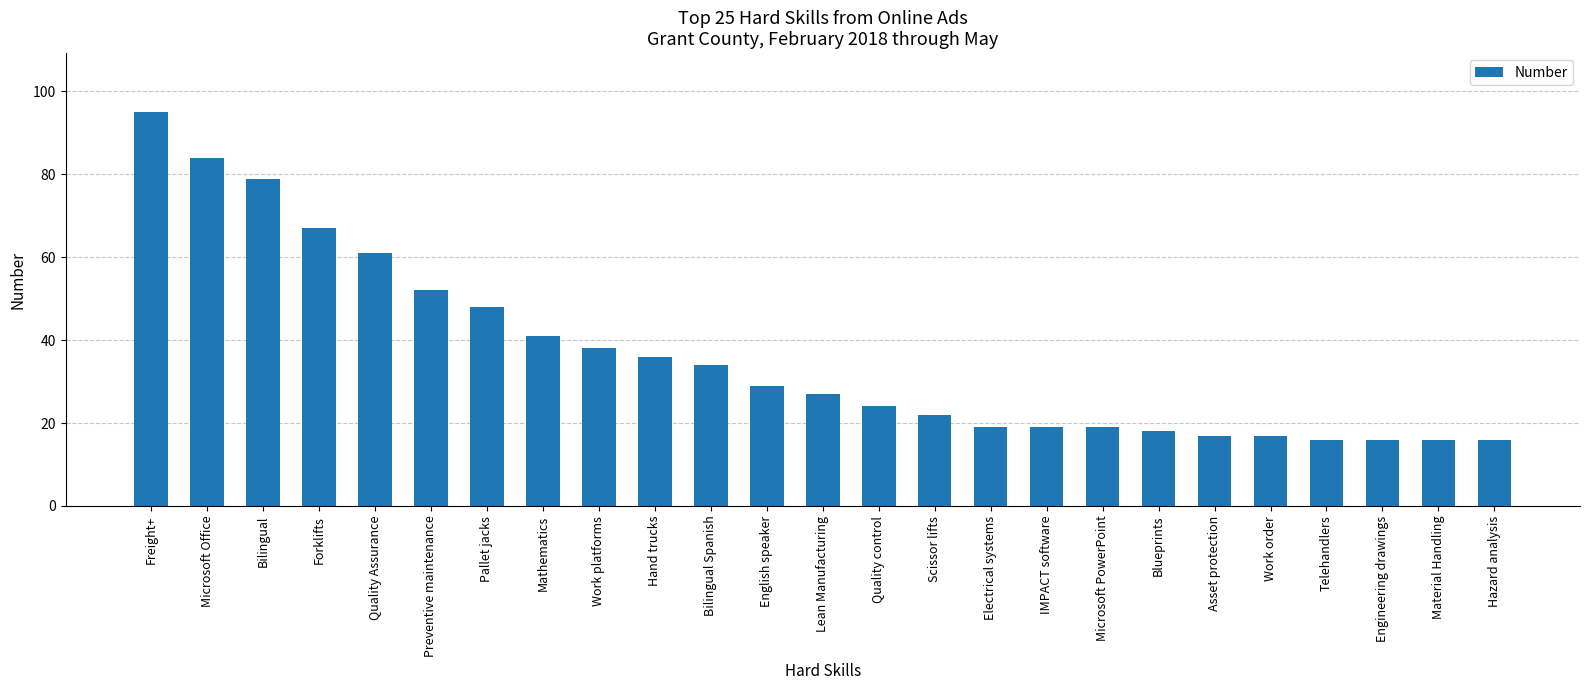

Reading left to right, list all the values displayed in this chart.

95	84	79	67	61	52	48	41	38	36	34	29	27	24	22	19	19	19	18	17	17	16	16	16	16